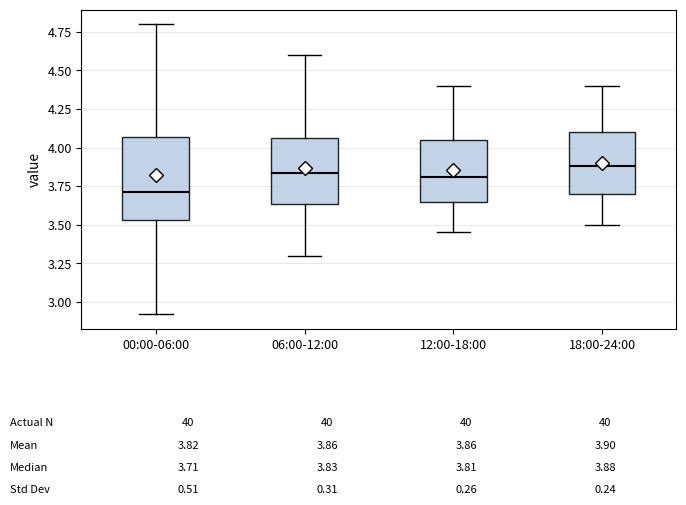

Which box is the tallest, from its lower edge to its upper edge?

00:00-06:00